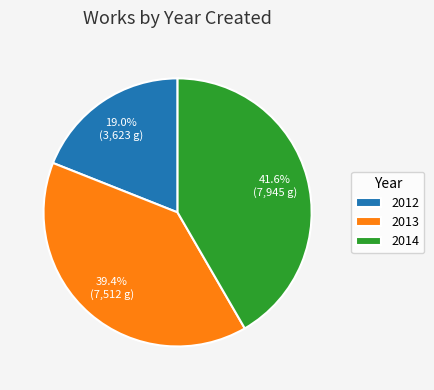

How many slices are in this pie chart?

3